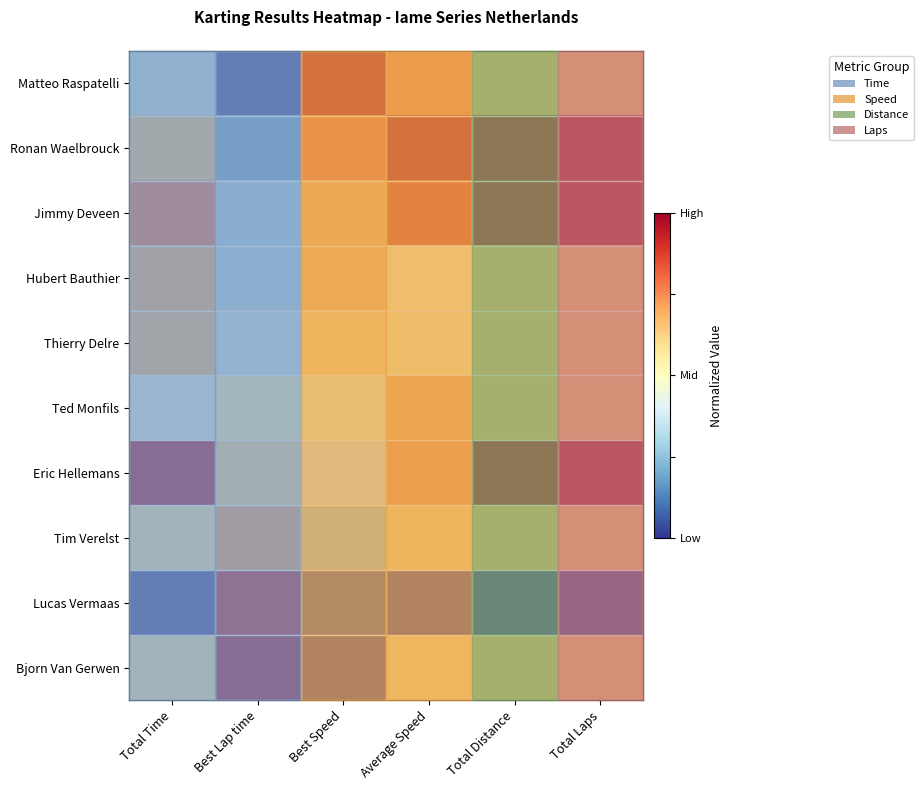

Is it true that Hubert Bauthier equals 0.3 at Average Speed?

False